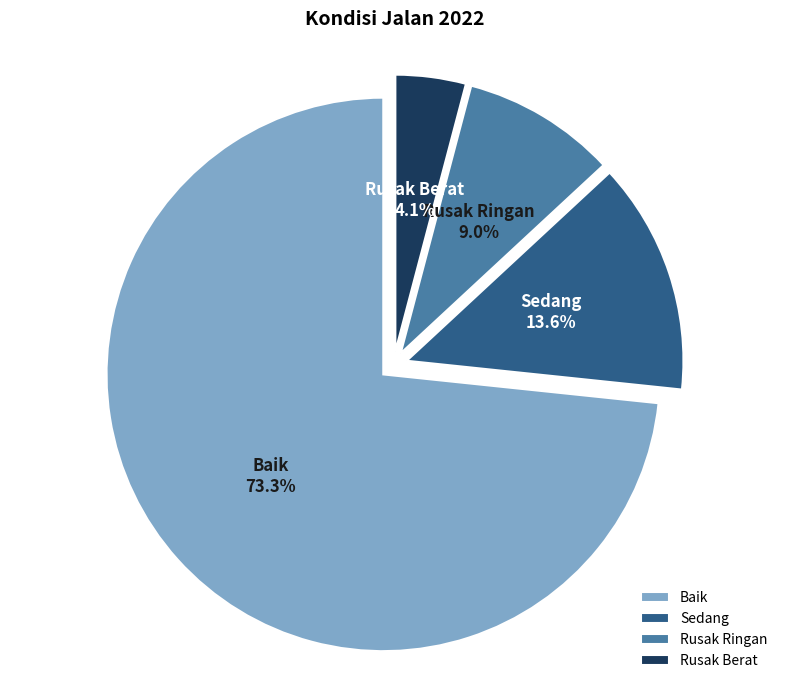

How many slices are in this pie chart?

4